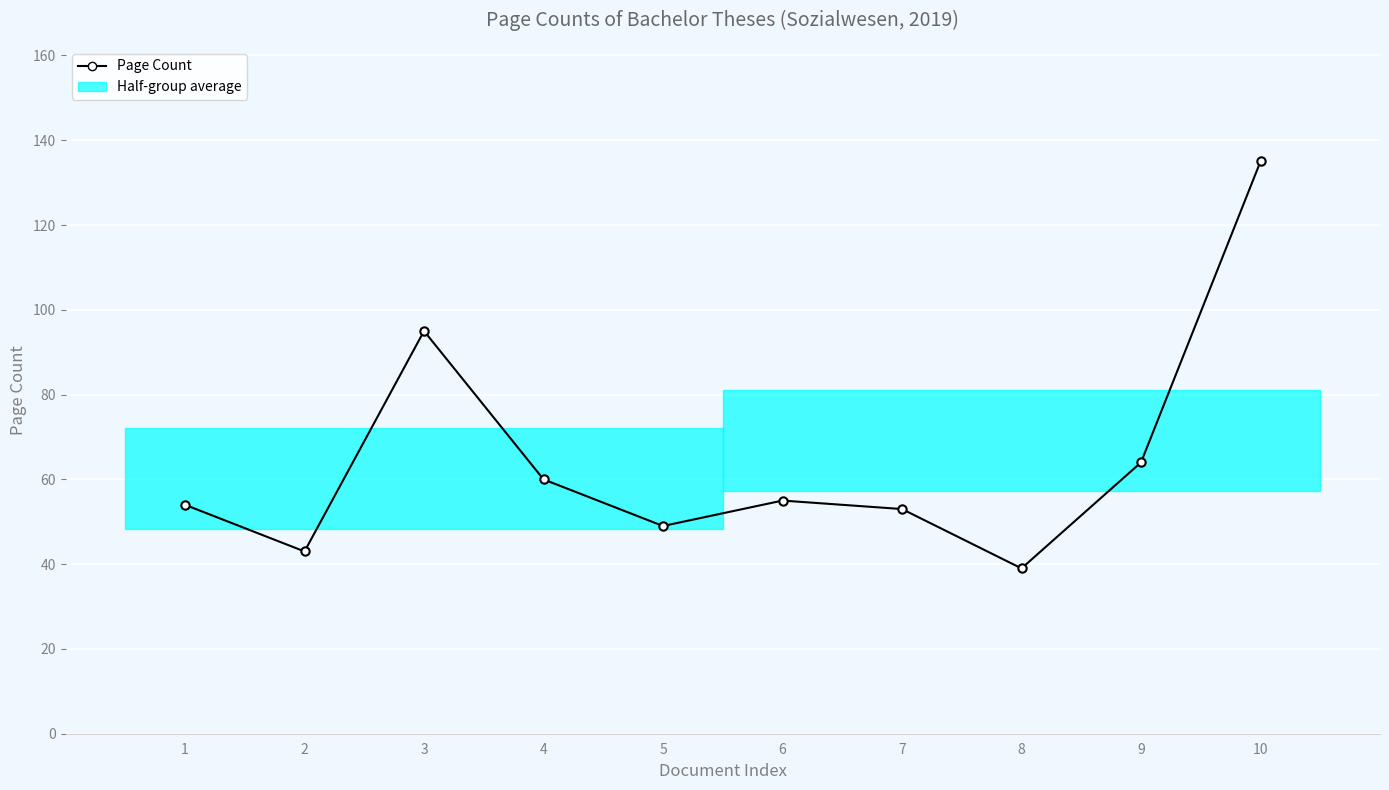

List the labels in order of value, smallest first.

8, 2, 5, 7, 1, 6, 4, 9, 3, 10